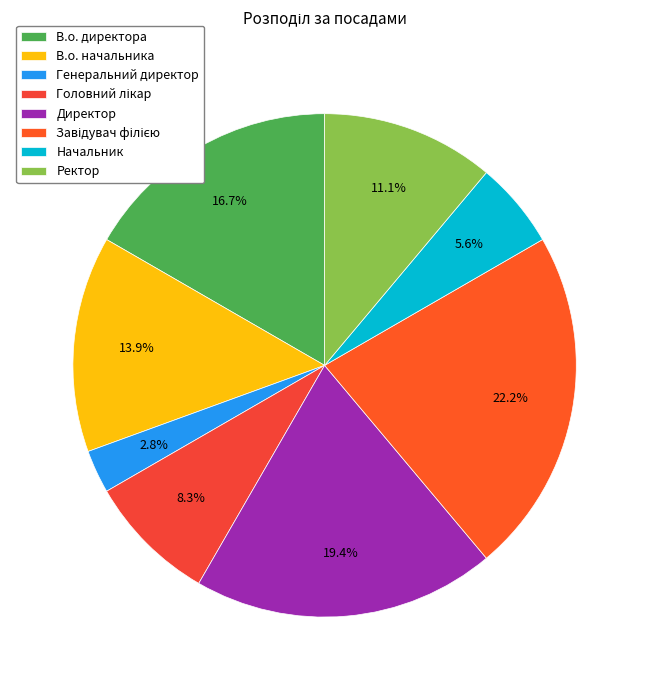

Rank the categories by value from lowest to highest.

Генеральний директор, Начальник, Головний лікар, Ректор, В.о. начальника, В.о. директора, Директор, Завідувач філією